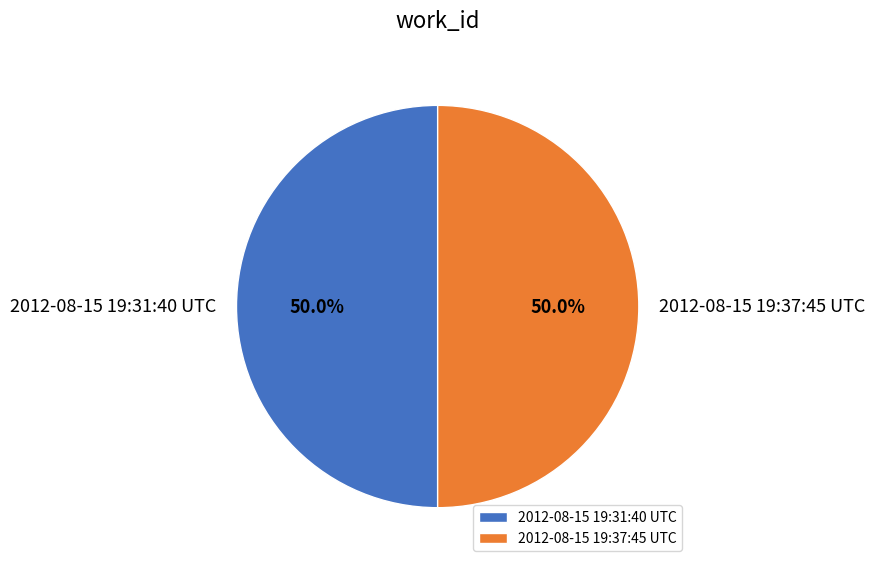

Combined, do 2012-08-15 19:31:40 UTC and 2012-08-15 19:37:45 UTC account for over 50%?

Yes